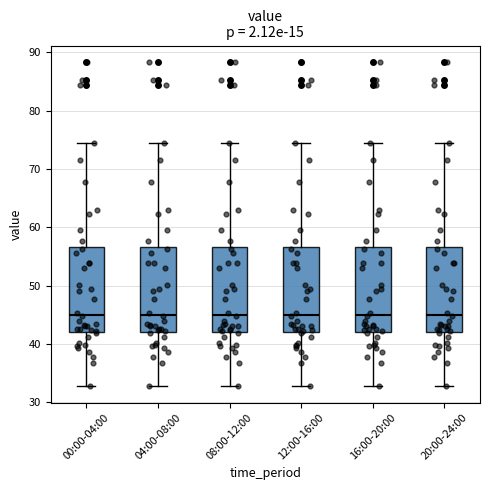

Where does the lower whisker of the box for 08:00-12:00 end on the y-axis? The values are not printed on the chart, so give them approximately, as read against the axis.

33